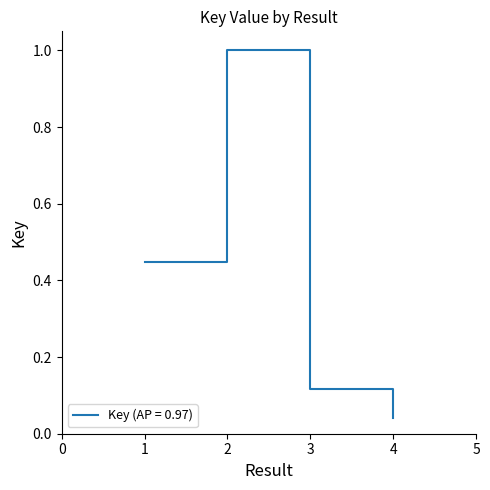

How many series are shown in this chart?

1